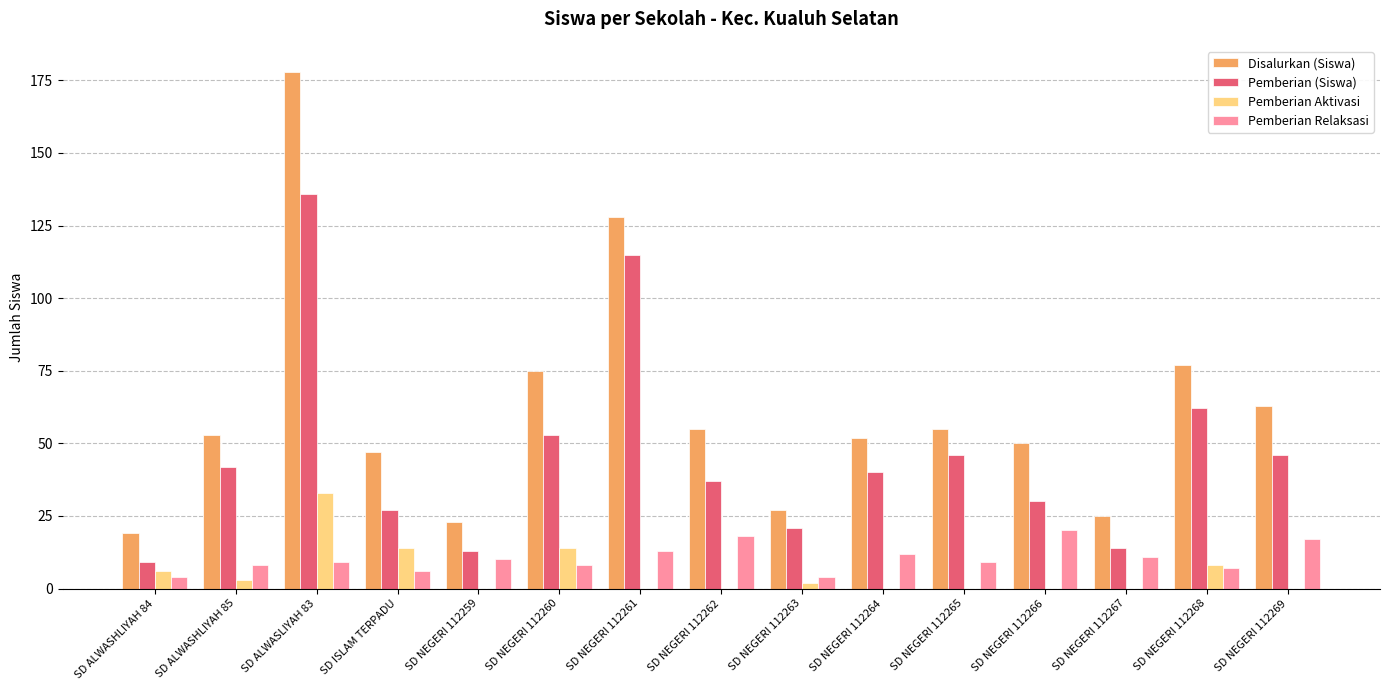

The Pemberian Aktivasi series shows 0 at SD NEGERI 112259. True or false?

True